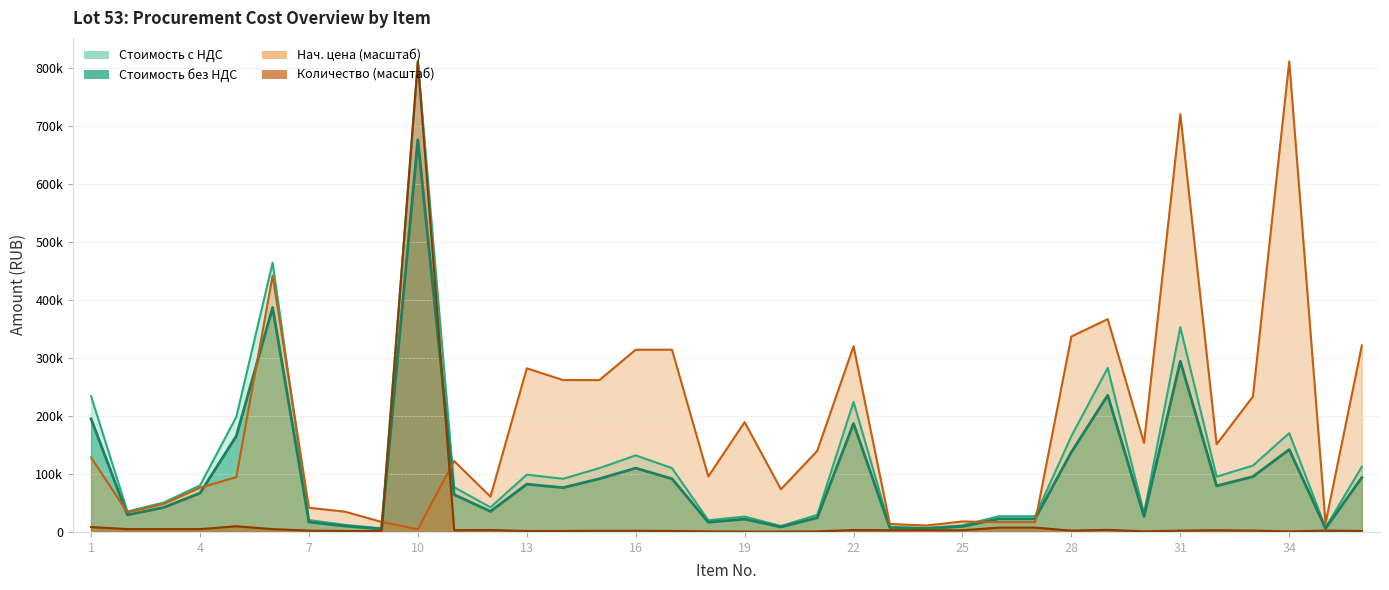

What is the sum of all Количество (шт.) values?

918942.6